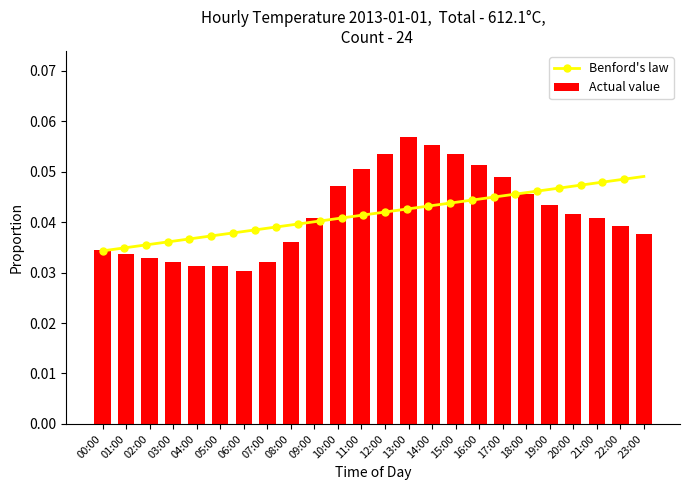

Are the bars horizontal?

No